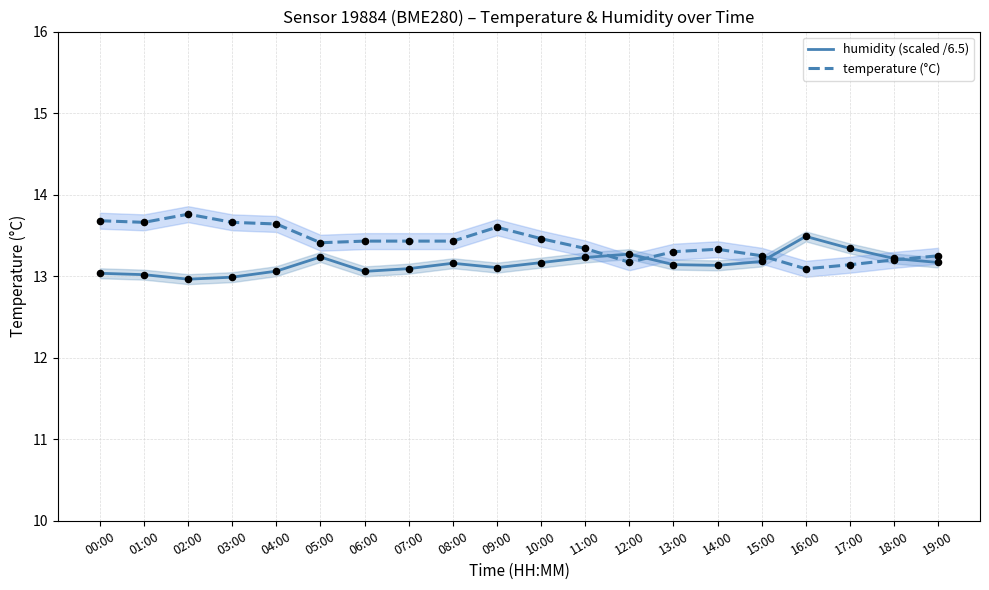

Is the value of temperature (°C) at 12:00 greater than the value of humidity (scaled /6.5) at 13:00?

Yes